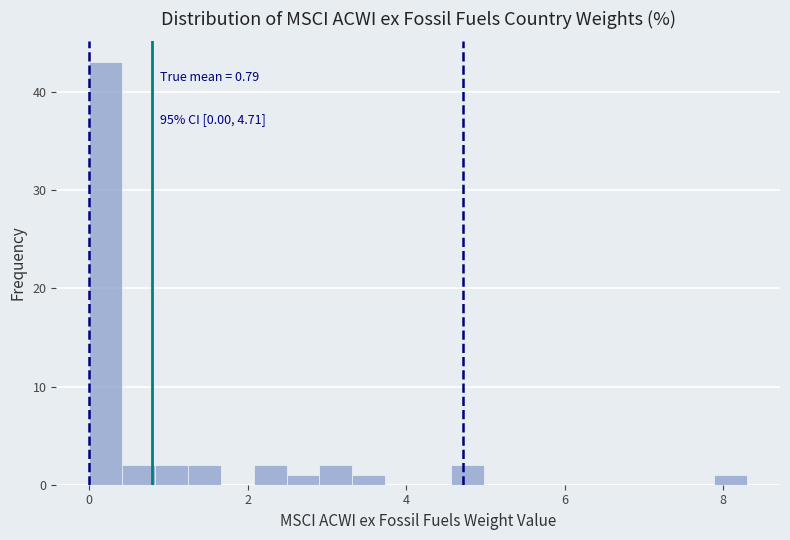

Read against the x-axis, roughly where is the centre of the tallest bar?

0.2